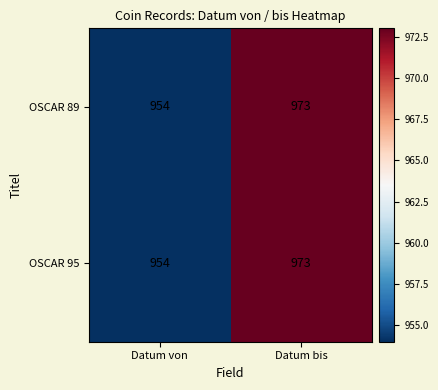

What is the difference between the maximum and minimum values in the OSCAR 95 series?

19